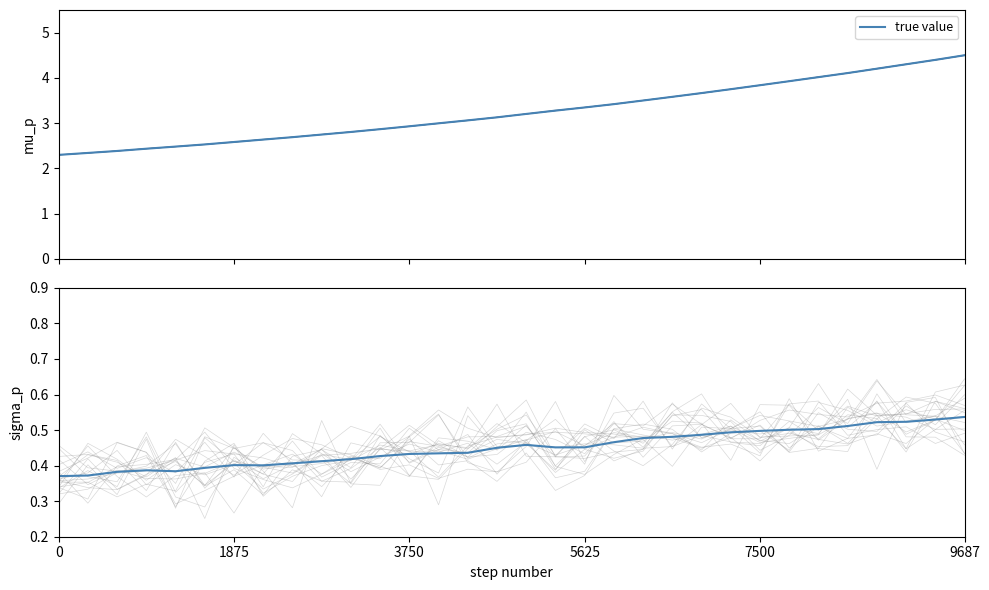

Which has a higher value, 9 or 16?

16